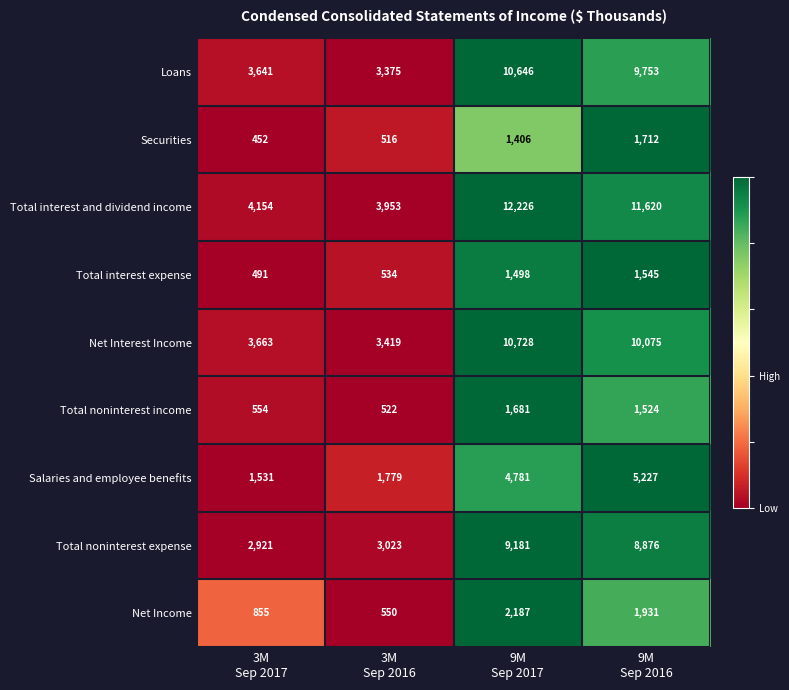

What is the smallest value displayed?

452